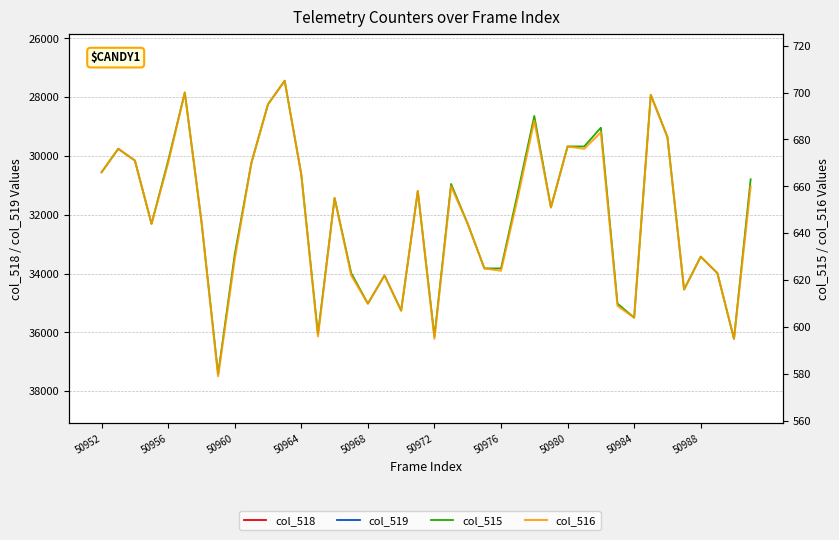

True or false: col_516 and col_518 intersect in this chart.

False